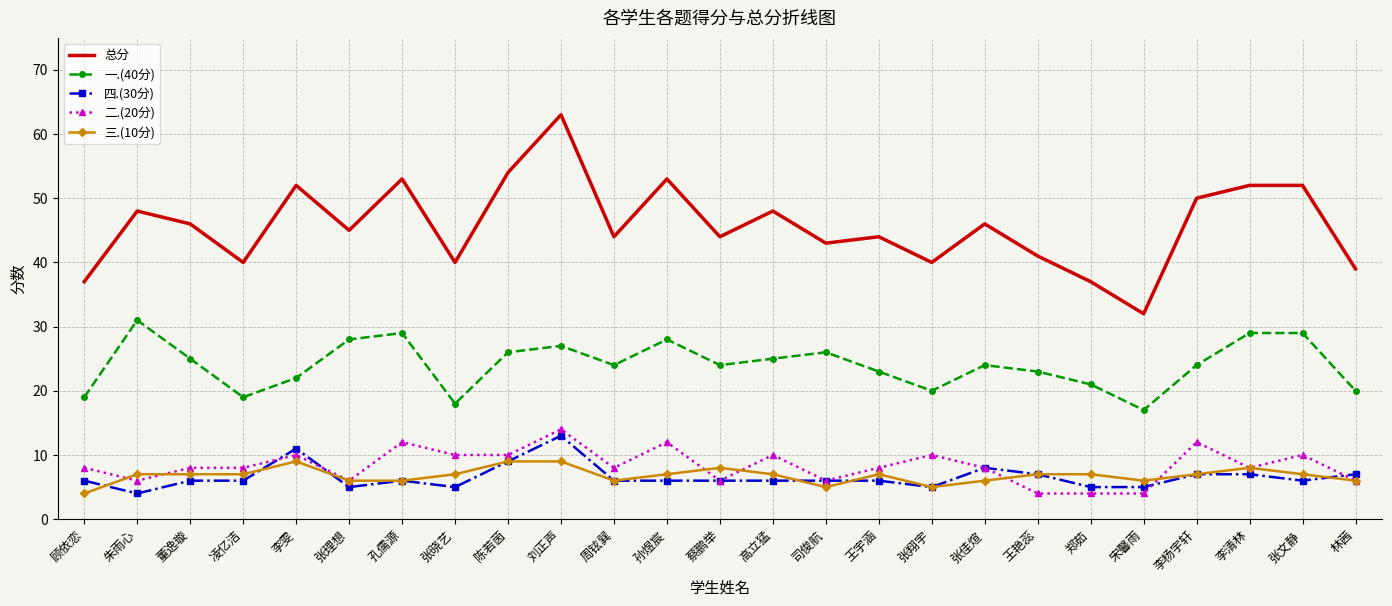

What is the difference between the second highest and second lowest values in the 总分 series?

17